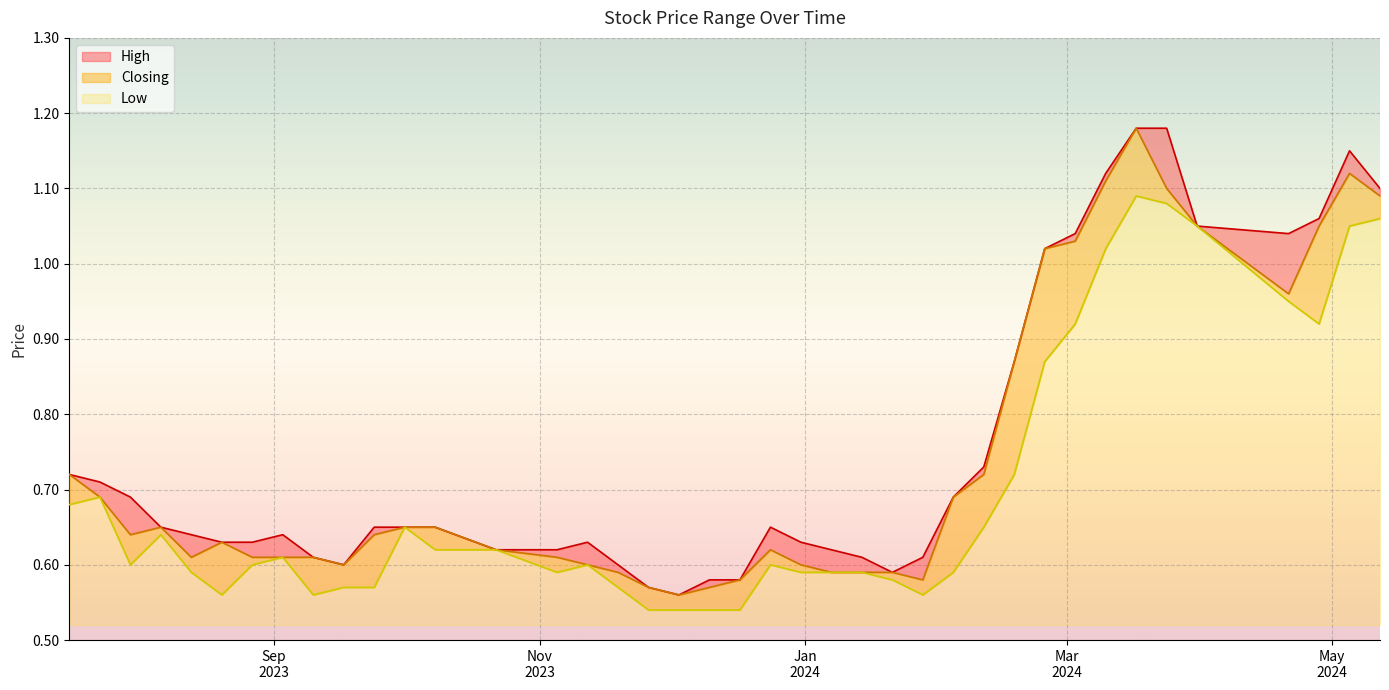

How many interior local peaks does the High series have?

4